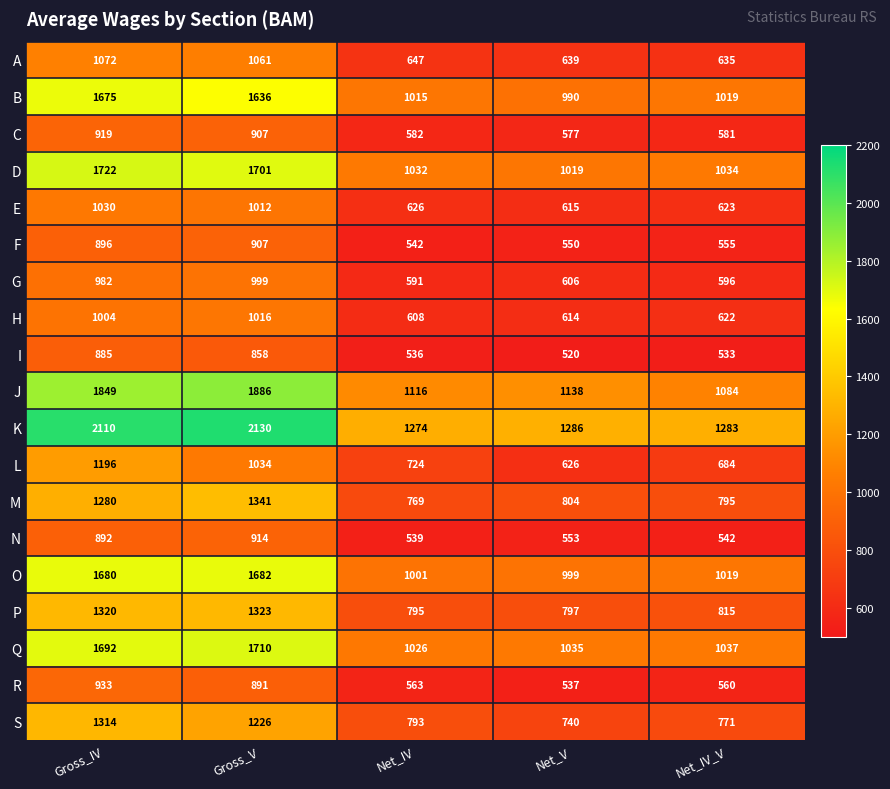

What is the sum of all M values?

4989